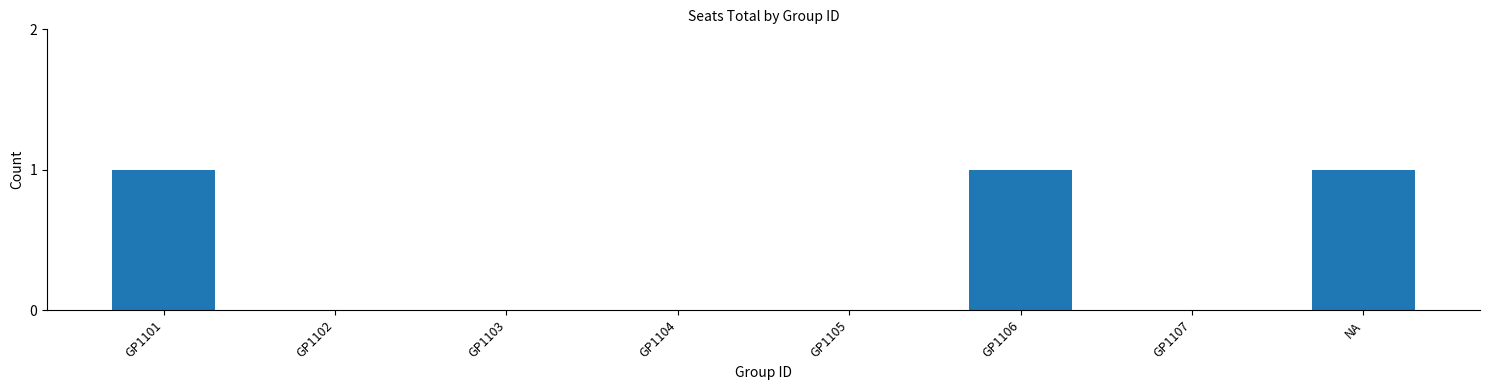

Does the chart contain stacked bars?

No